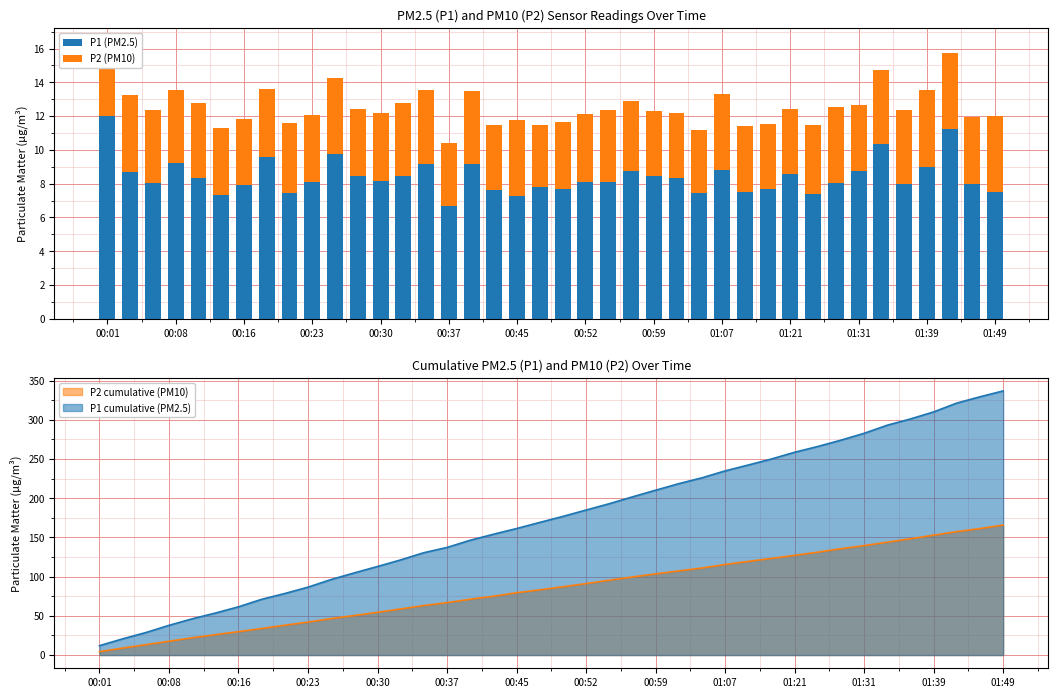

What is the maximum value for P2 (PM10)?

4.6